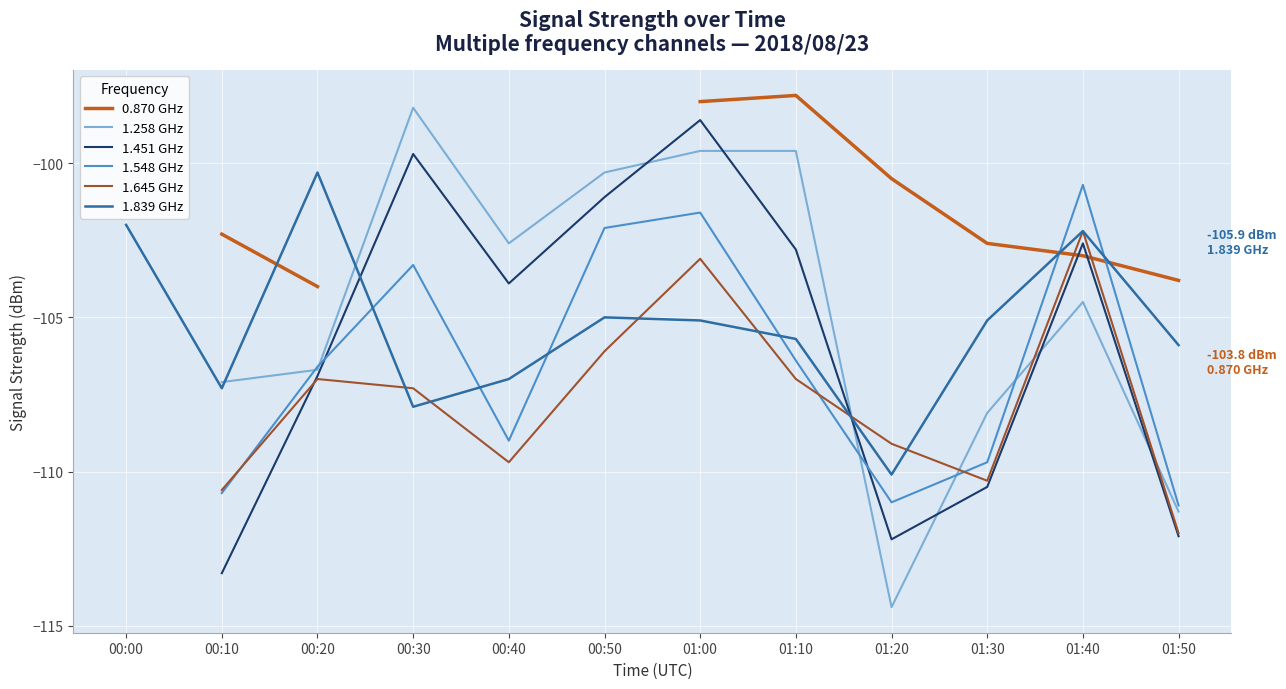

Which series has the largest total across all categories?

1.839 GHz